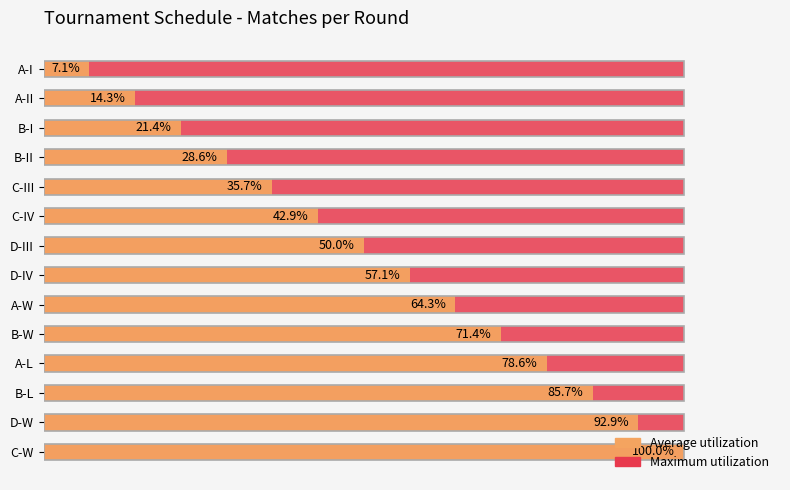

The Maximum utilization series shows 0.2 at 9. True or false?

False